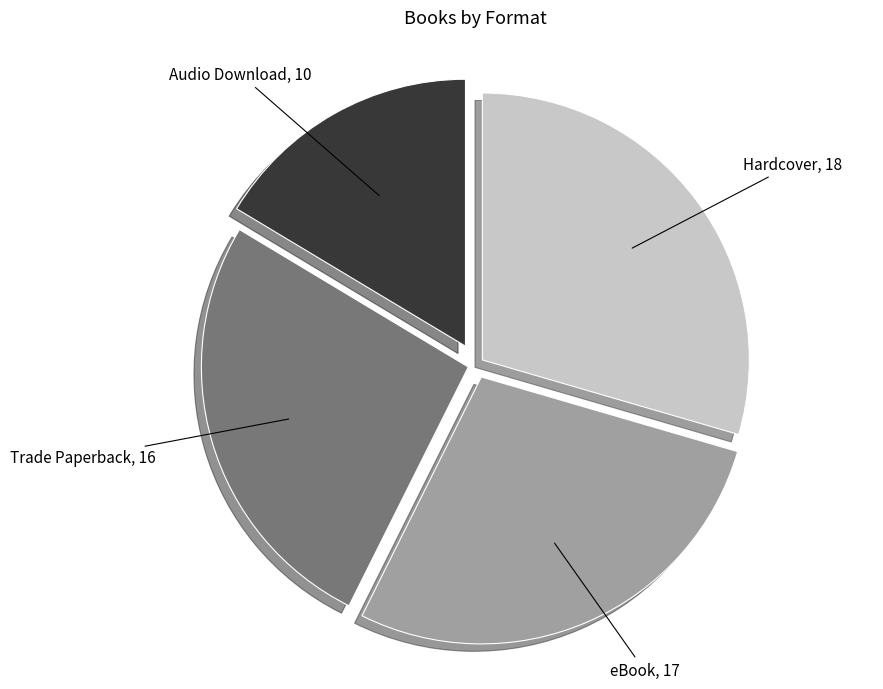

Does any single category account for the majority?

No